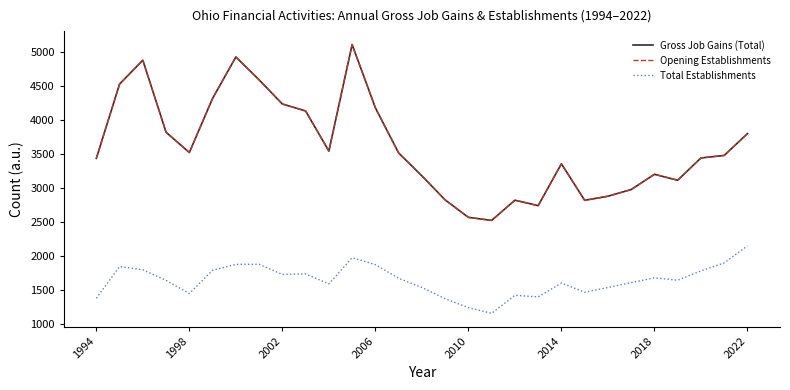

Reading right to left, what are all the values shown in this chart?

Gross Job Gains (Total): 3800	3480	3443	3116	3203	2979	2881	2821	3357	2743	2823	2526	2571	2827	3180	3516	4179	5108	3544	4133	4235	4590	4925	4318	3523	3820	4878	4528	3437
Opening Establishments: 3800	3480	3443	3116	3203	2979	2881	2821	3357	2743	2823	2526	2571	2827	3180	3516	4179	5108	3544	4133	4235	4590	4925	4318	3523	3820	4878	4528	3437
Total Establishments: 2152	1902	1785	1648	1683	1613	1541	1472	1606	1403	1426	1162	1245	1376	1542	1676	1877	1978	1594	1741	1733	1882	1881	1793	1453	1645	1801	1849	1383